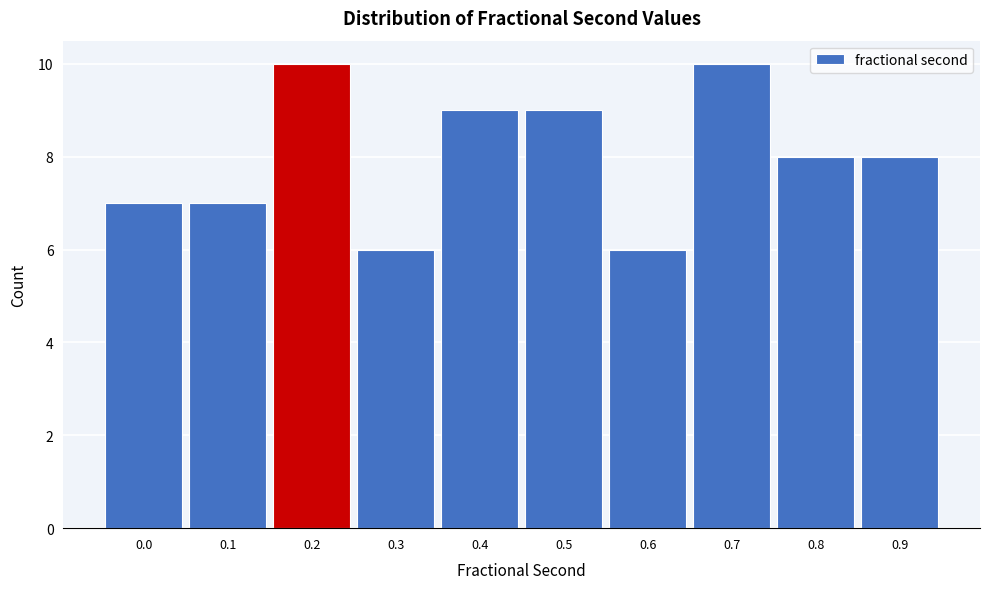

Reading left to right, transcribe all the data shown in this chart.

0.0=7	0.1=7	0.2=10	0.3=6	0.4=9	0.5=9	0.6=6	0.7=10	0.8=8	0.9=8